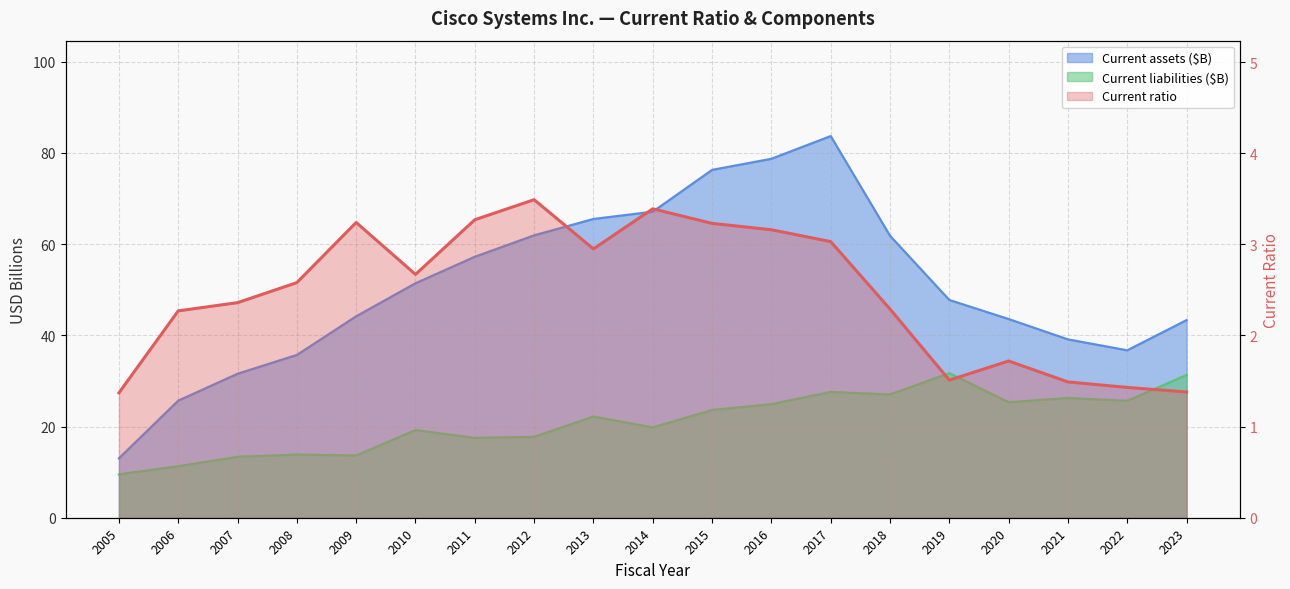

What value does the Current ratio series have at 2011?

3.3